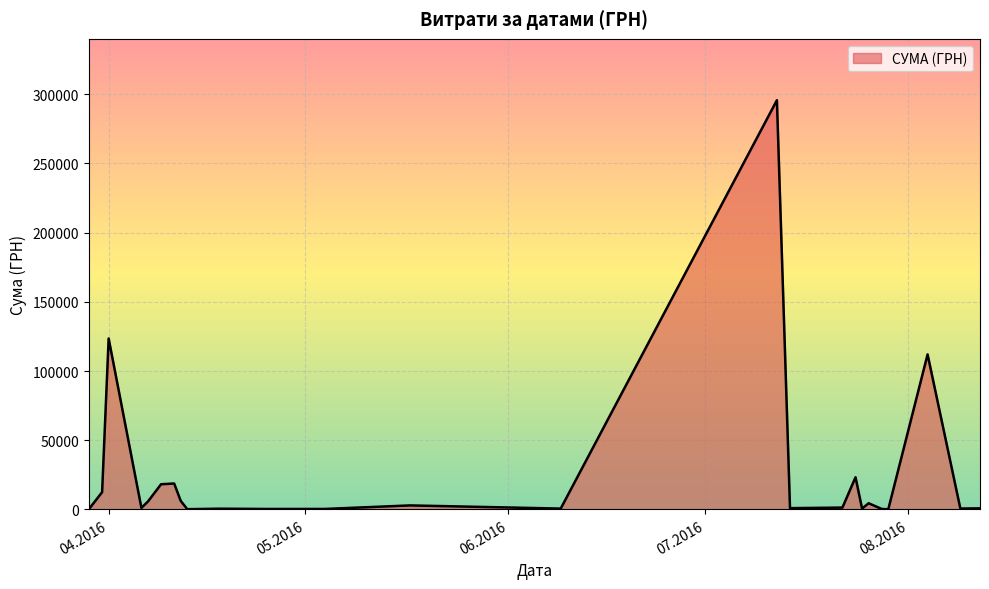

What is the difference between the maximum and minimum values?

295540.8